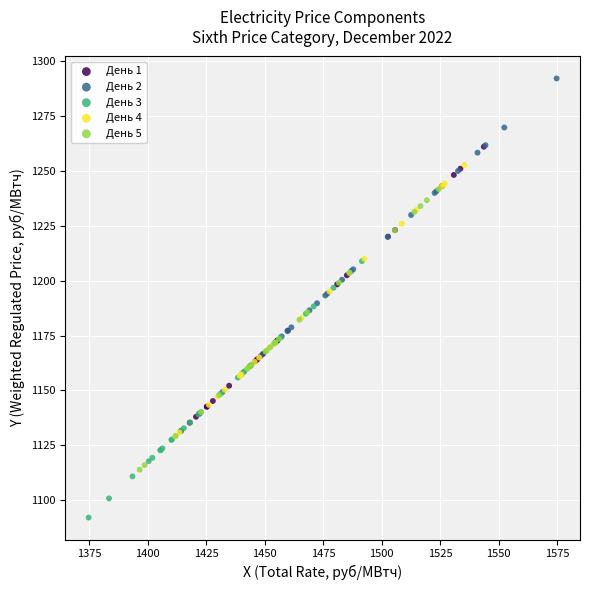

Which series has the largest Y range (max minus min)?

День 2